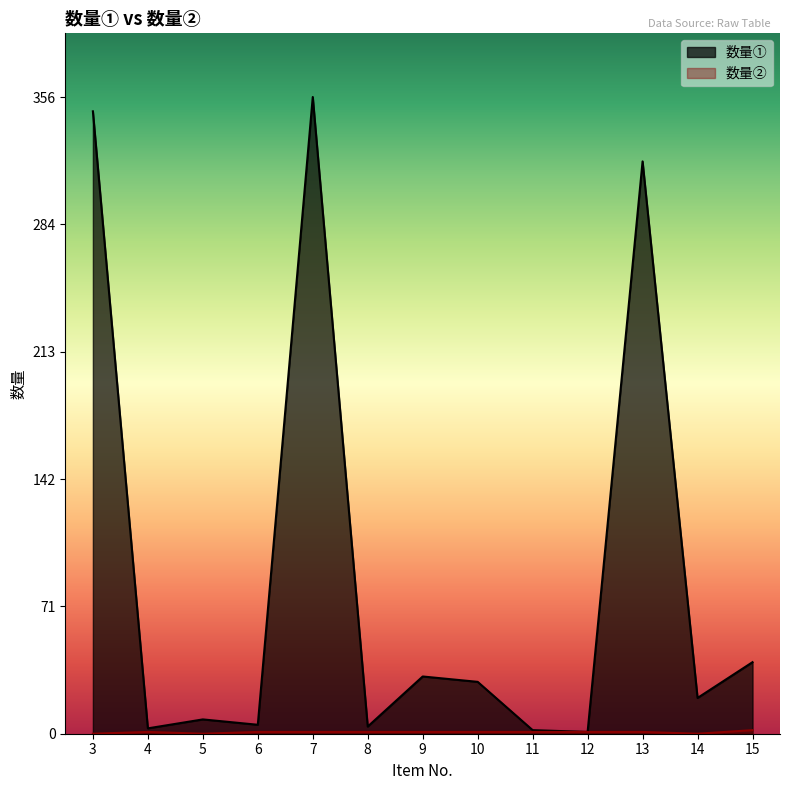

How many lines are shown in the chart?

2